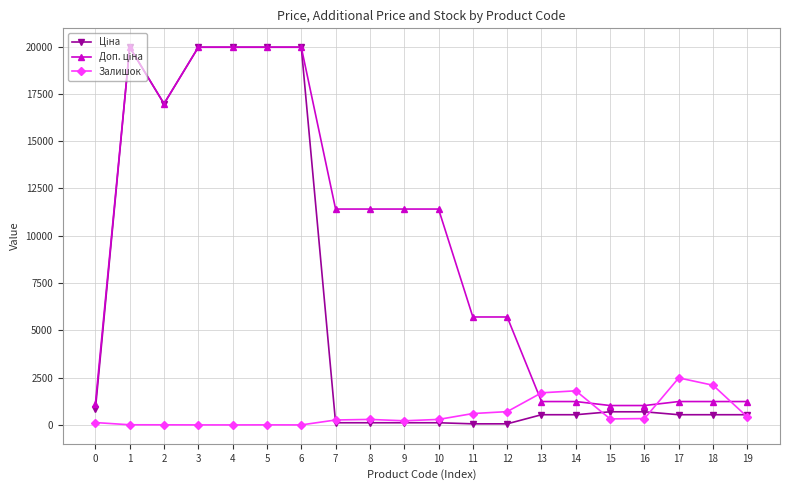

True or false: Залишок has more than 0 points higher than both neighbors.

True